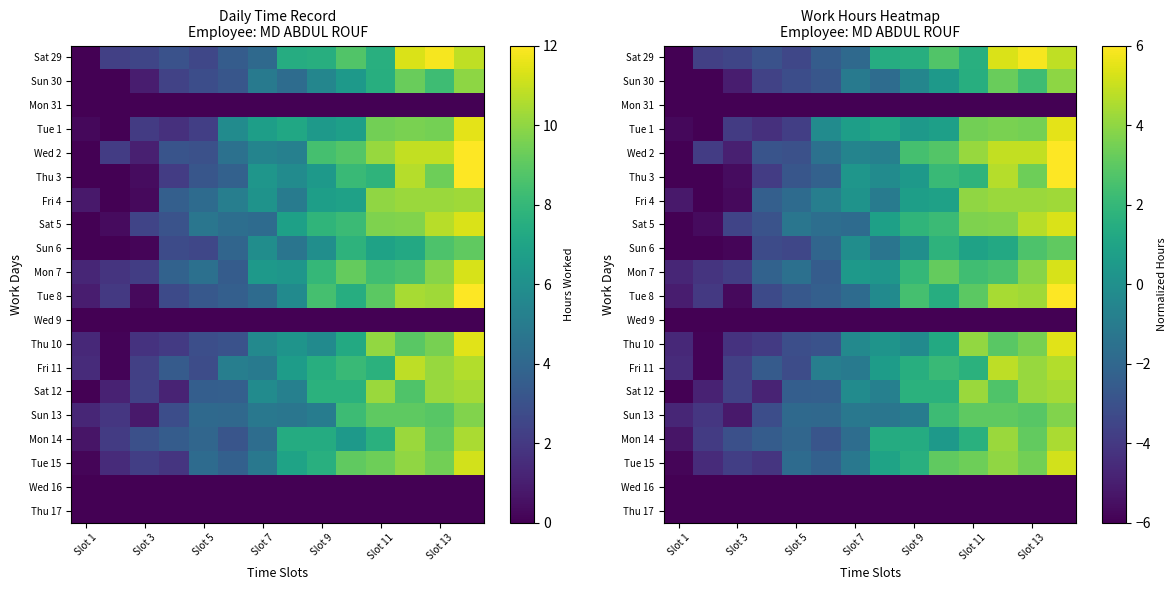

Read the Fri 11 value at Slot 3.

-3.7